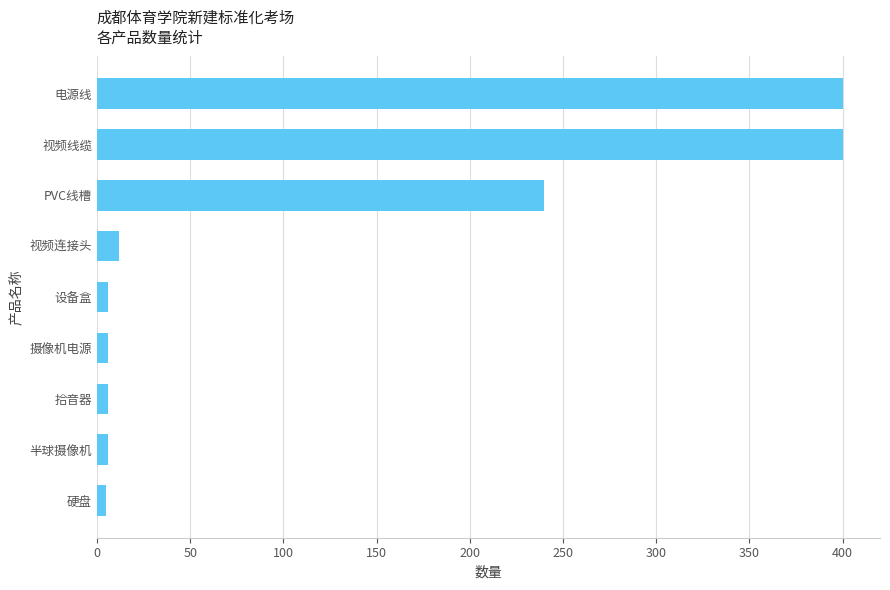

What is the smallest value displayed?

5